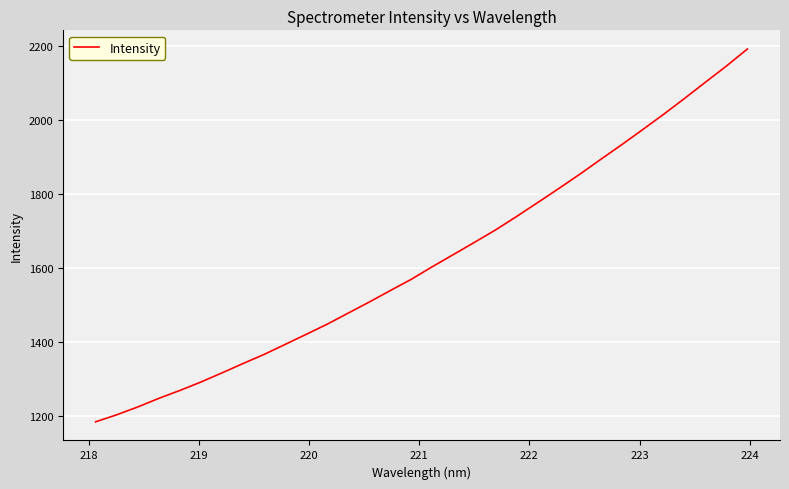

What is the maximum value shown in the chart?

2192.9